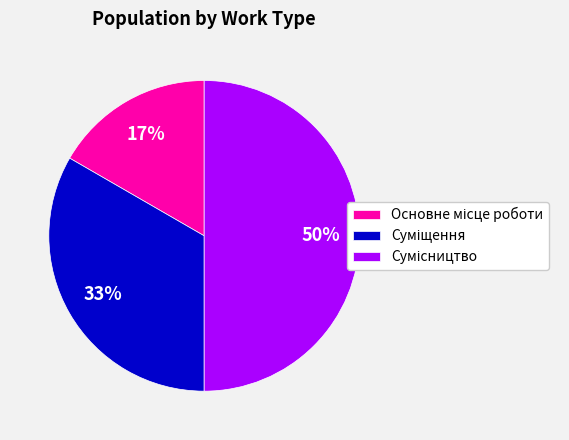

To the nearest percent, what is the difference between the largest and smallest slice percentages?

33%